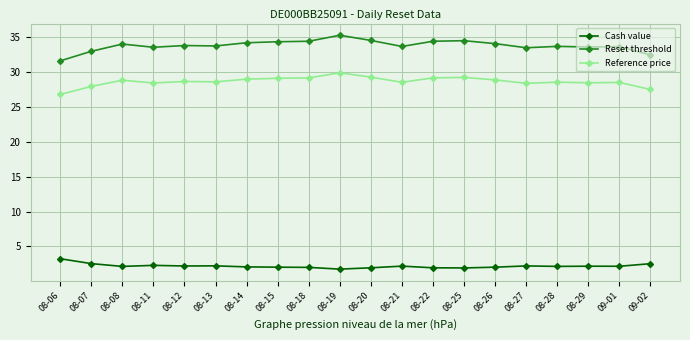

What is the approximate value of Cash value at 08-14?

2.1